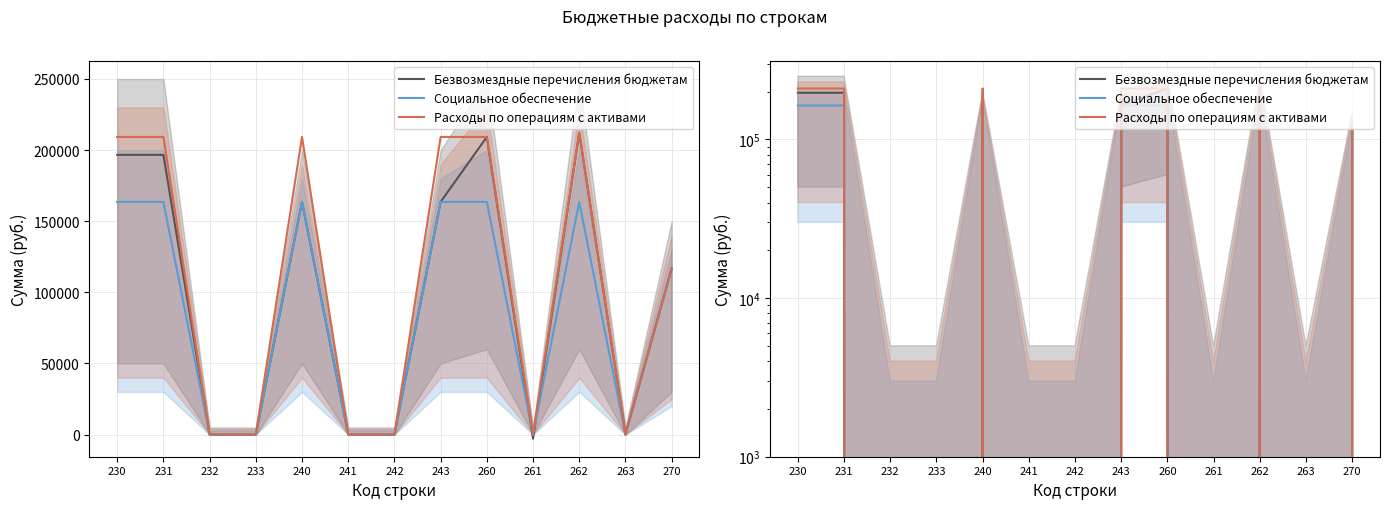

Reading left to right, transcribe all the data shown in this chart.

Безвозмездные перечисления бюджетам: 230=196646.4	231=196646.4	232=0.0	233=0.0	240=163595.5	241=0.0	242=0.0	243=163595.5	260=209266.0	261=-2921.8	262=212187.8	263=0.0	270=116753.3
Социальное обеспечение: 230=163595.5	231=163595.5	232=0.0	233=0.0	240=163595.5	241=0.0	242=0.0	243=163595.5	260=163595.5	261=0.0	262=163595.5	263=0.0	270=116753.3
Расходы по операциям с активами: 230=209266.0	231=209266.0	232=0.0	233=0.0	240=209266.0	241=0.0	242=0.0	243=209266.0	260=209266.0	261=0.0	262=212187.8	263=0.0	270=116753.3